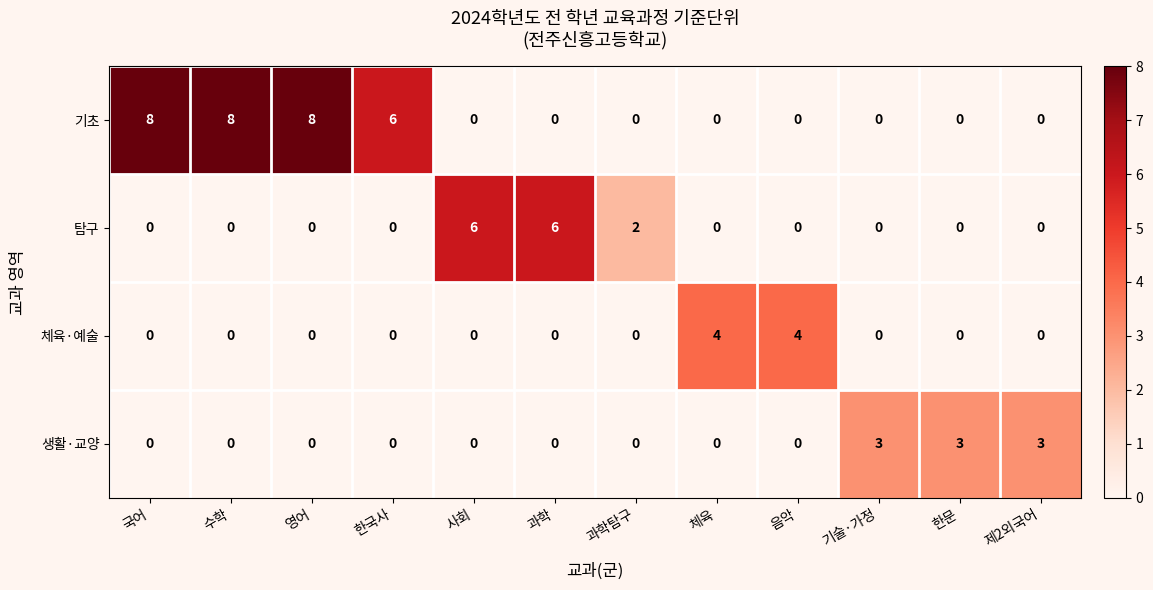

At which label is 탐구 closest to 3?

과학탐구